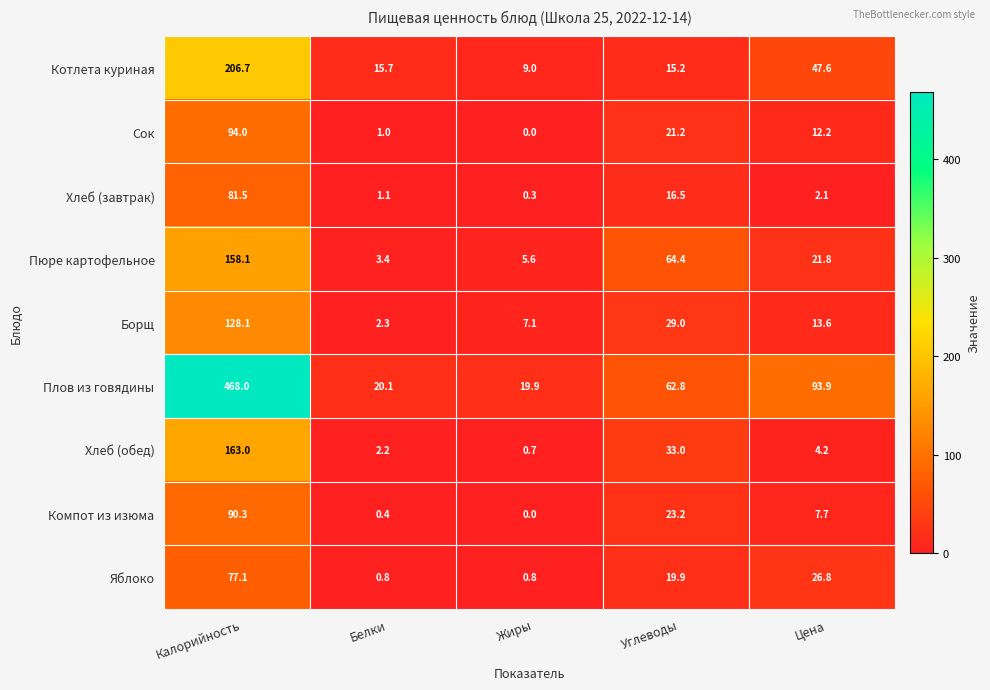

Which series changed the most between Углеводы and Цена?

Пюре картофельное